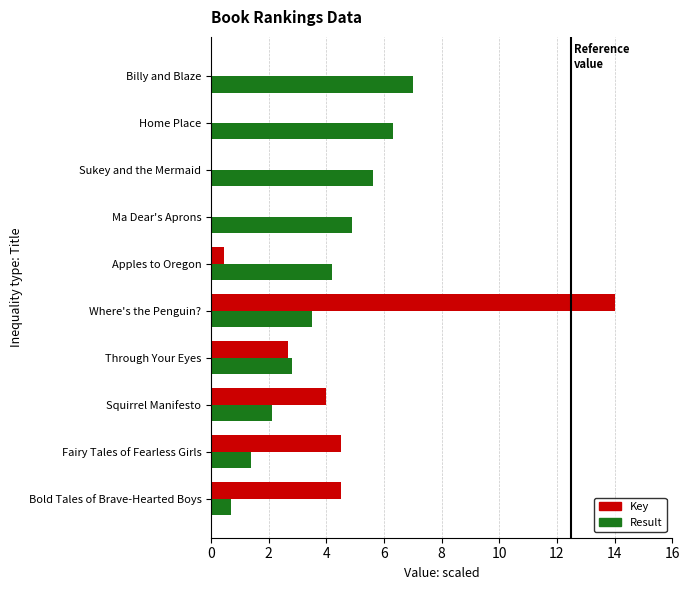

What is the approximate value of Key at Fairy Tales of Fearless Girls?

4.5